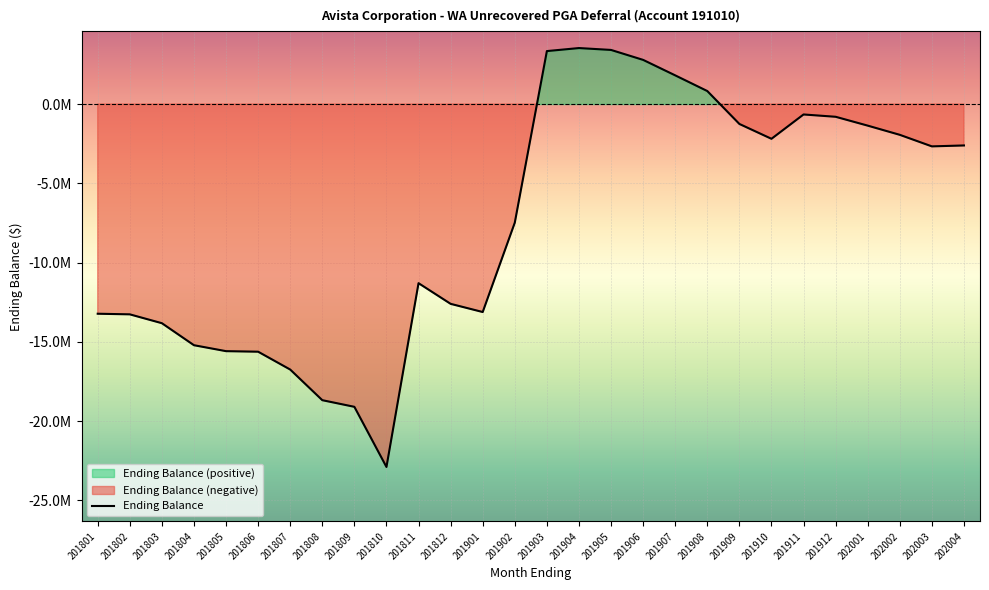

Which has a higher value, 201910 or 201809?

201910